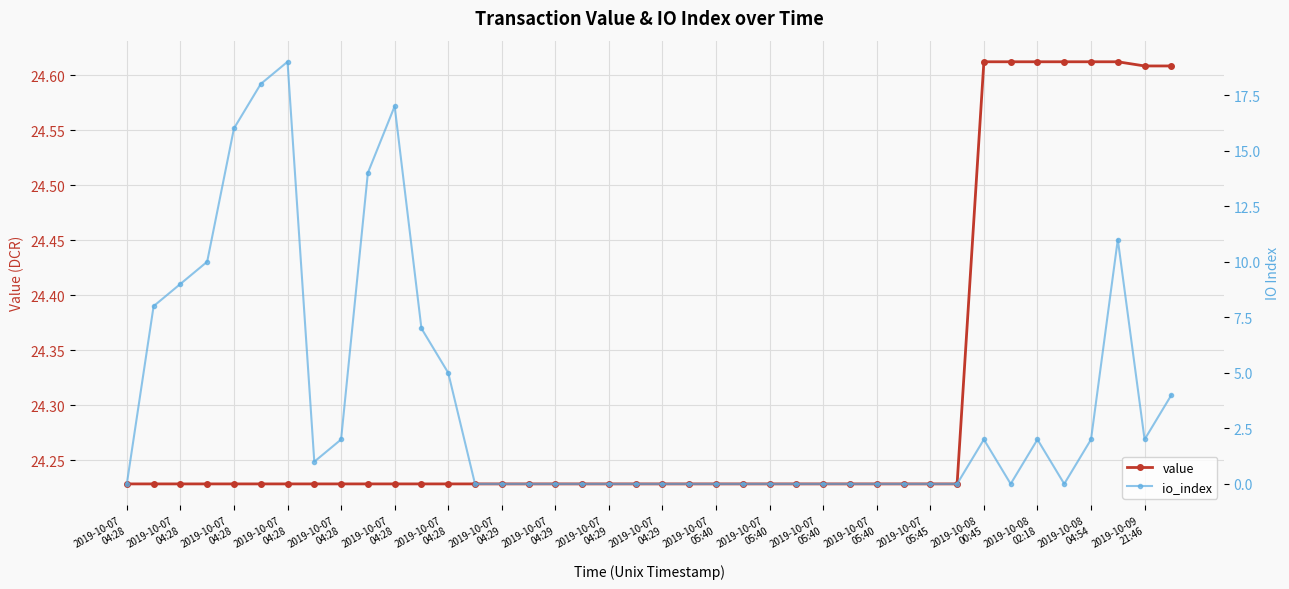

What is the difference between the maximum and minimum values in the io_index series?

19.0